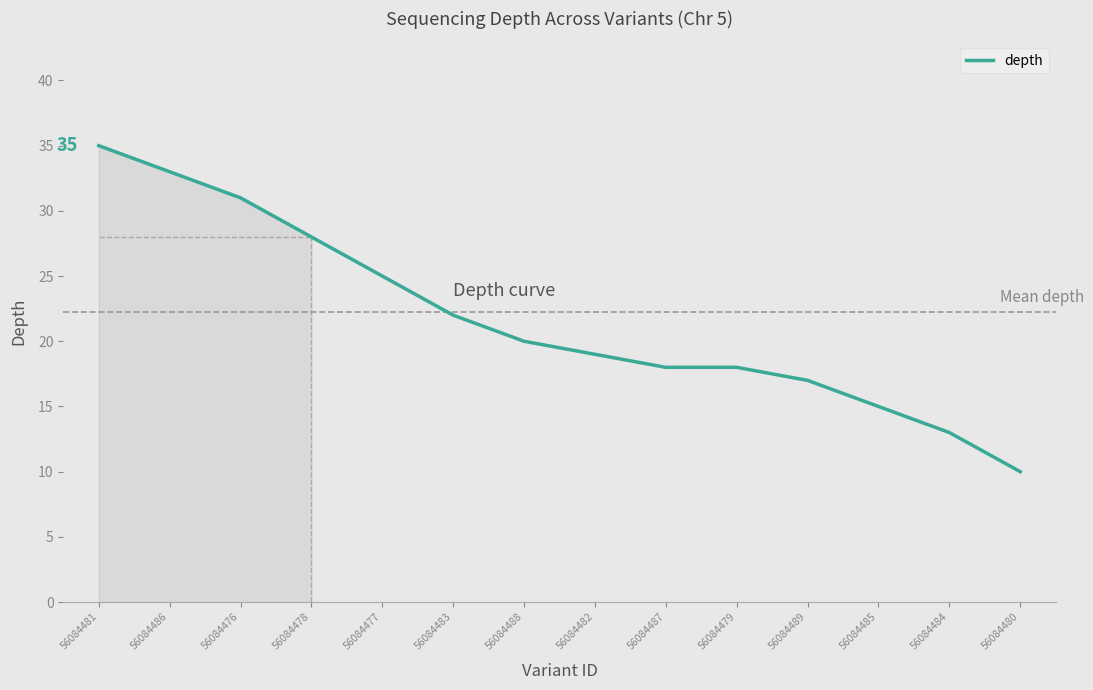

Which category has the highest value across all series?

56084481